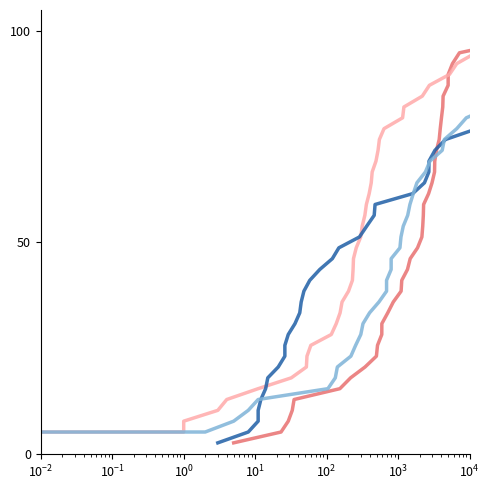

Rank the series by their maximum value, from highest to lowest.

Followed, Followers, Tweets, Favorites